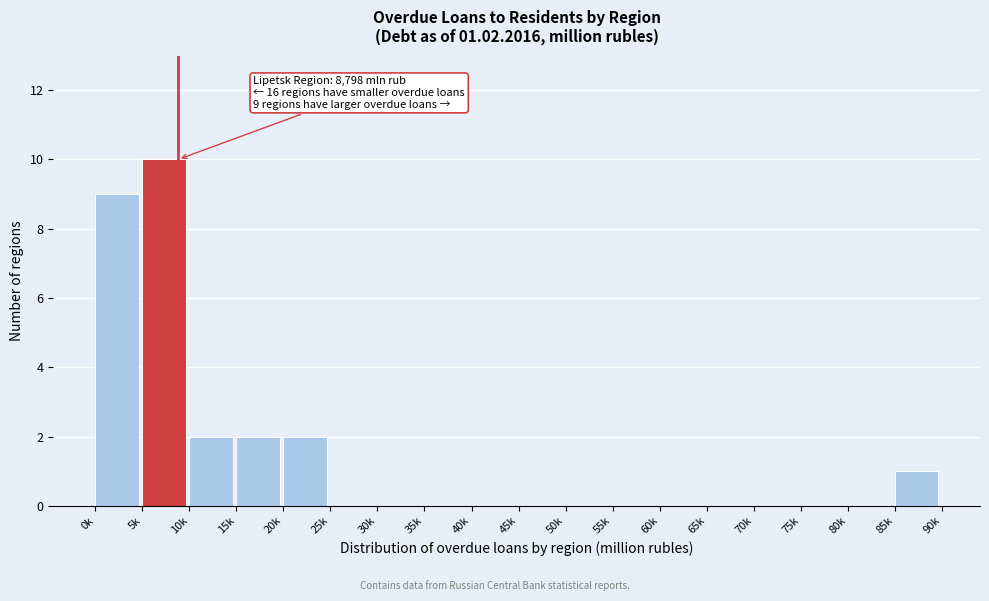

Reading left to right, transcribe all the data shown in this chart.

0k=9	5k=10	10k=2	15k=2	20k=2	25k=0	30k=0	35k=0	40k=0	45k=0	50k=0	55k=0	60k=0	65k=0	70k=0	75k=0	80k=0	85k=1